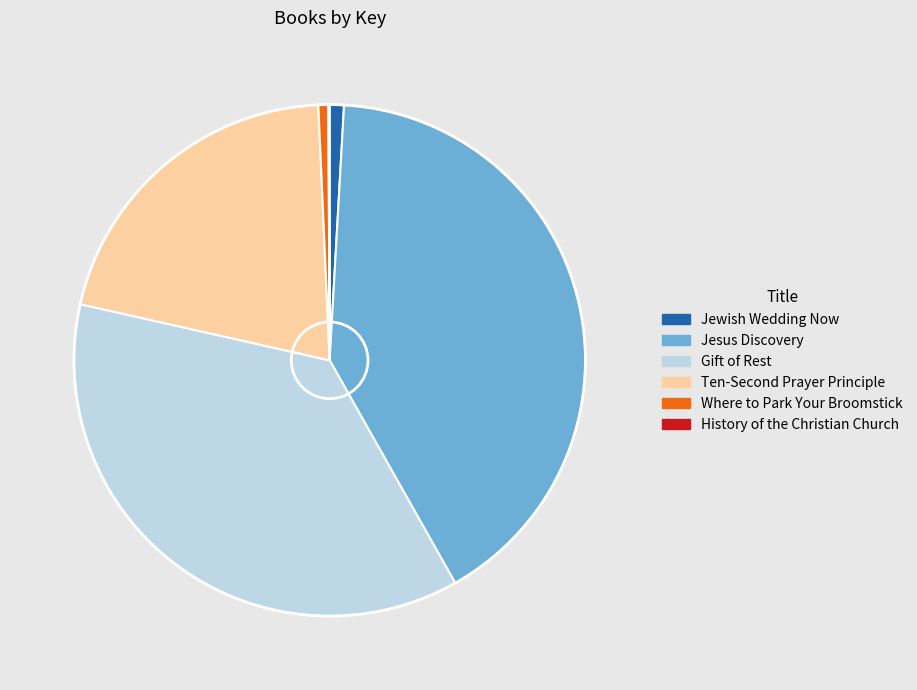

Is there a majority slice in this chart?

No